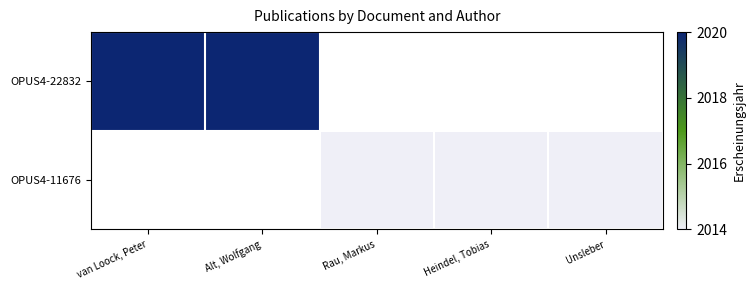

Rank the categories by OPUS4-22832 value from highest to lowest.

van Loock, Peter, Alt, Wolfgang, Rau, Markus, Heindel, Tobias, Unsleber